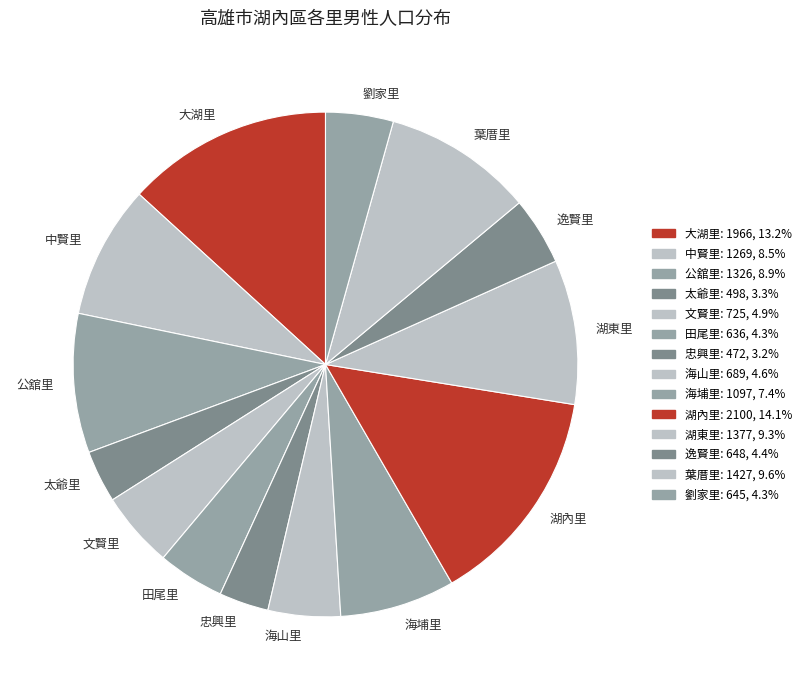

Do 文賢里 and 中賢里 together represent more than half of the pie?

No